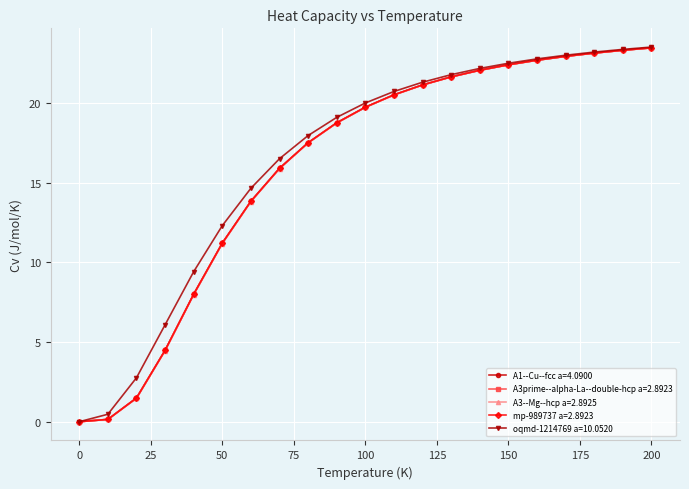

What is the highest value of the mp-989737 a=2.8923 series?

23.5